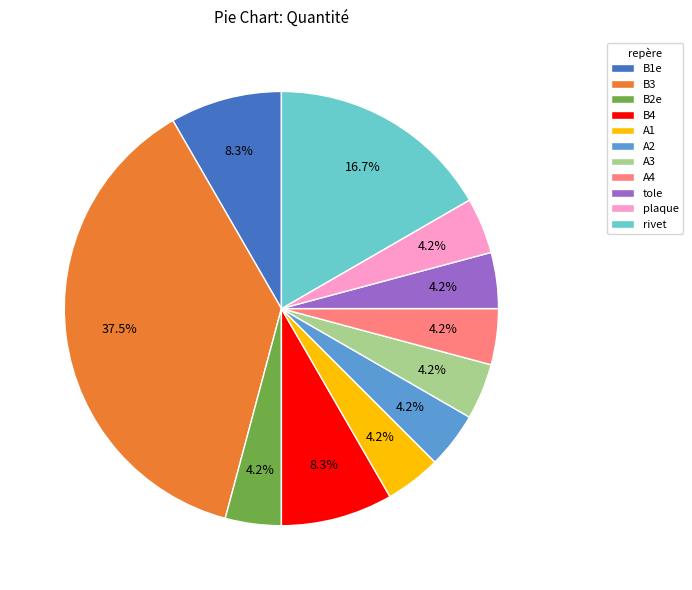

Combined, do A3 and B1e account for over 50%?

No